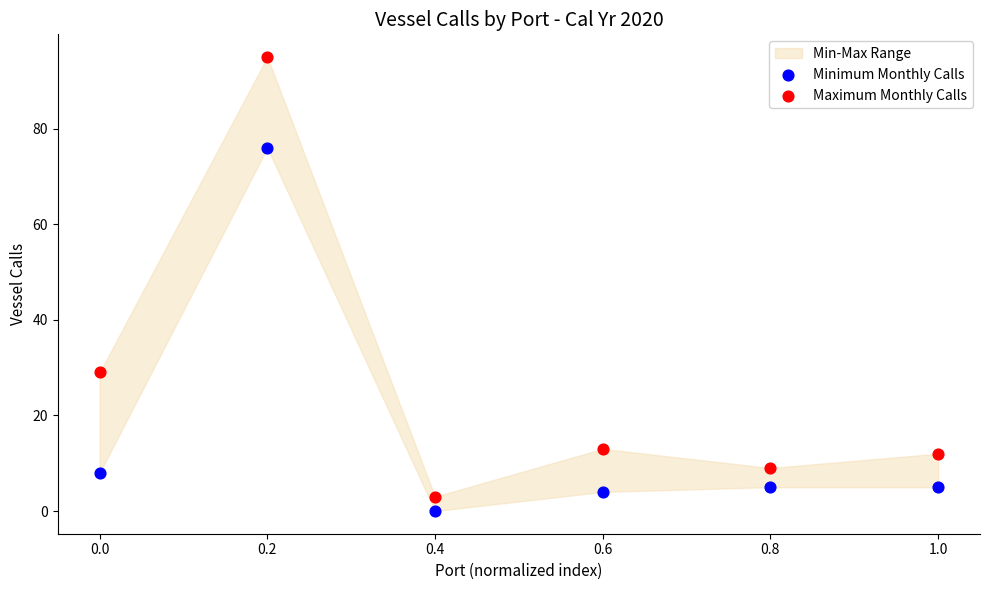

In the Maximum Monthly Calls series, what Y value is closest to 49?

29